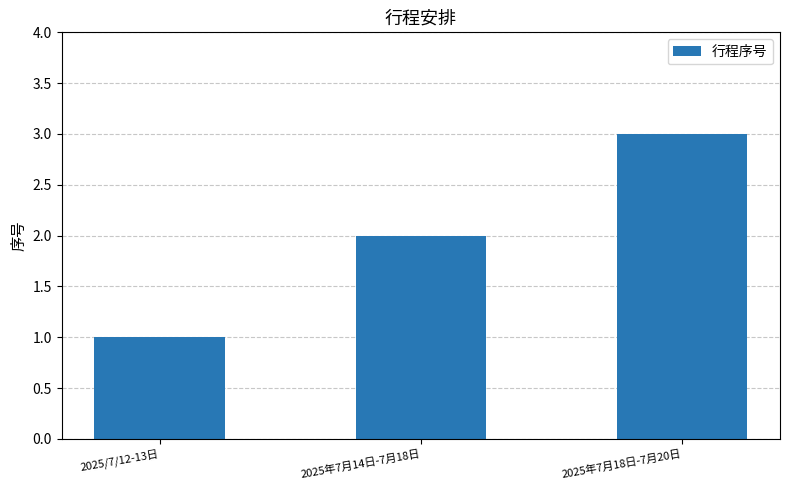

Is it true that the value at 2025年7月14日-7月18日 is 3?

False